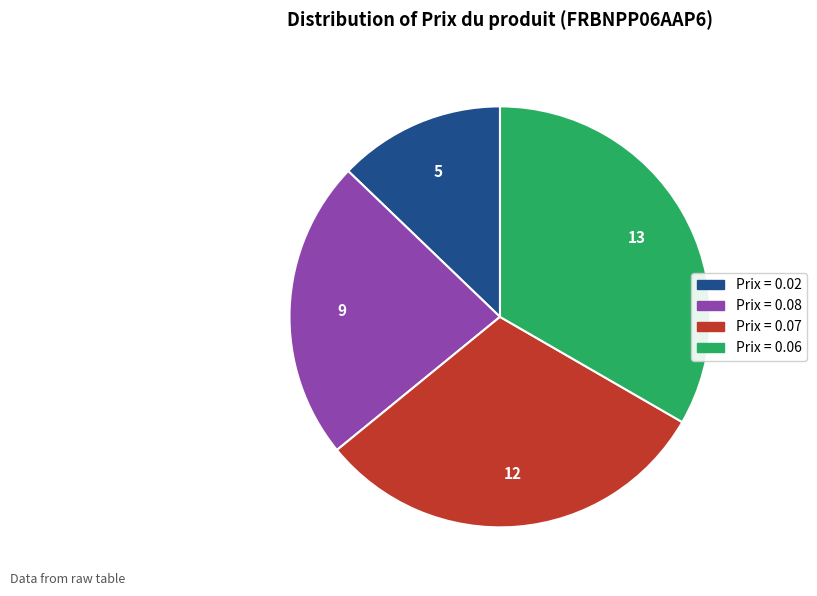

Is there any slice that represents more than half of the pie?

No